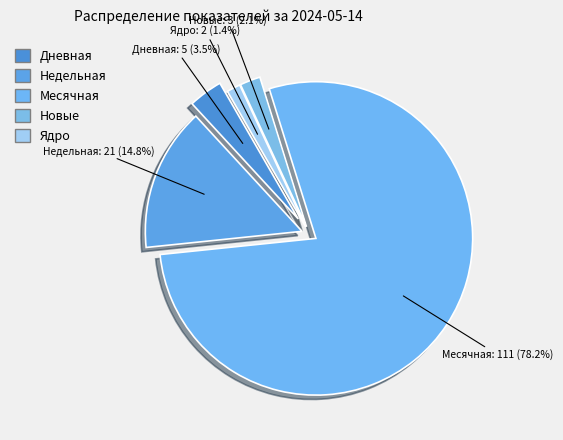

What is the largest slice in the pie chart?

Месячная